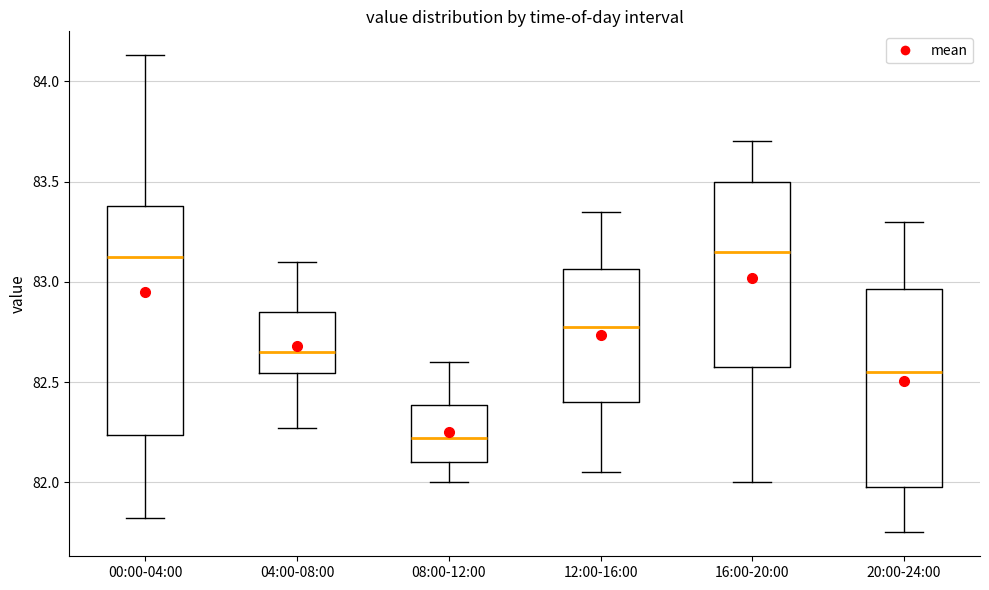

Comparing the boxes themselves (not the whiskers), which one is the tallest?

00:00-04:00